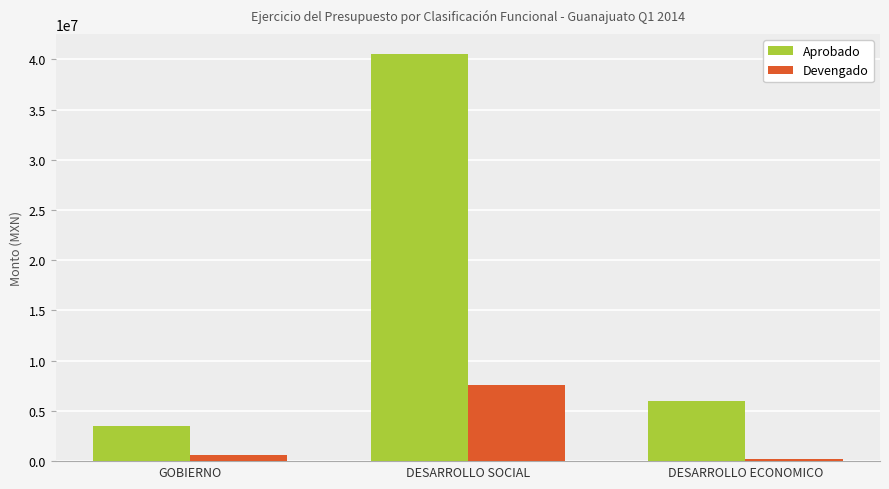

Which label corresponds to the smallest value in the chart?

DESARROLLO ECONOMICO